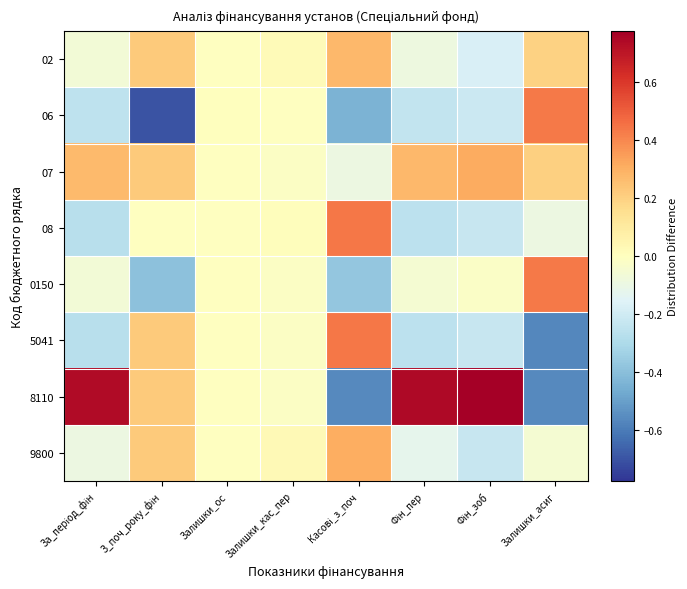

What is the greatest value displayed?

0.8